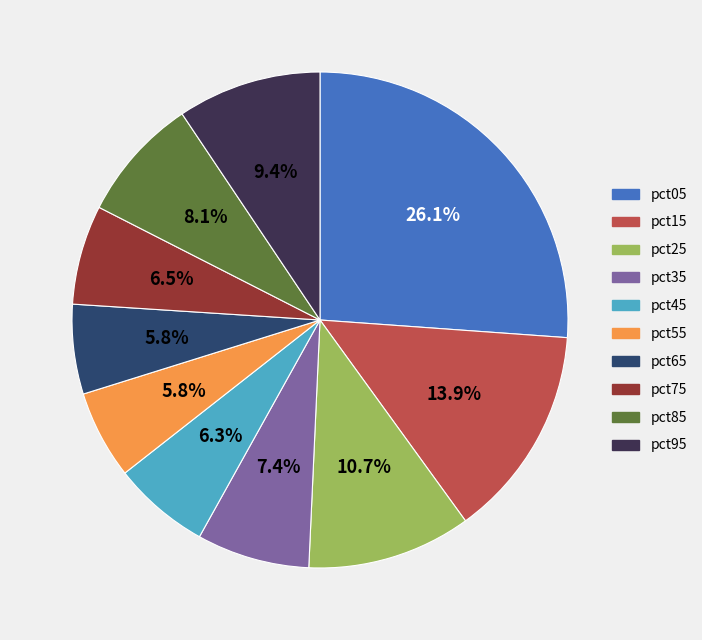

What percentage is the pct35 slice, to the nearest percent?

7%